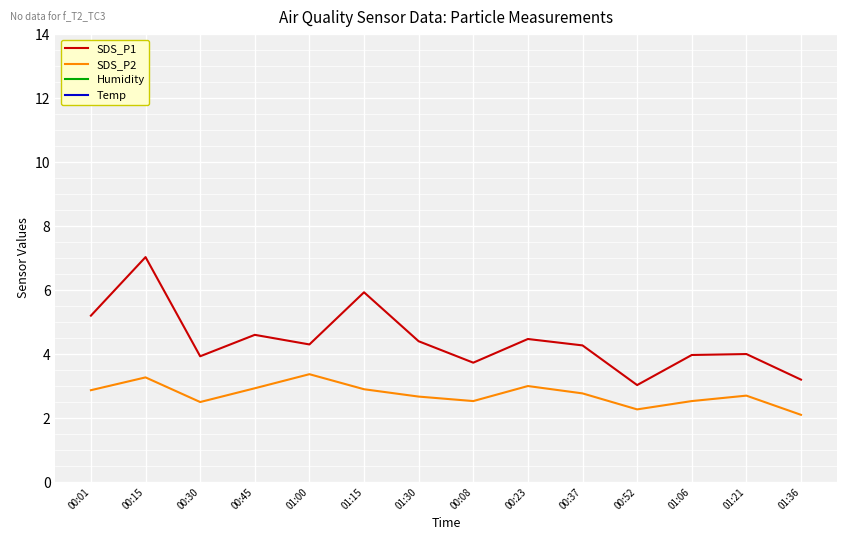

How many lines are shown in the chart?

4